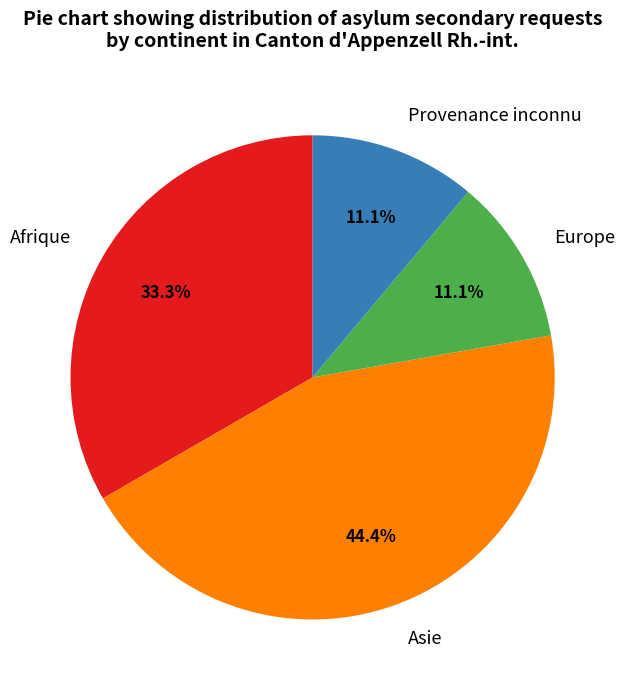

What is the largest slice in the pie chart?

Asie